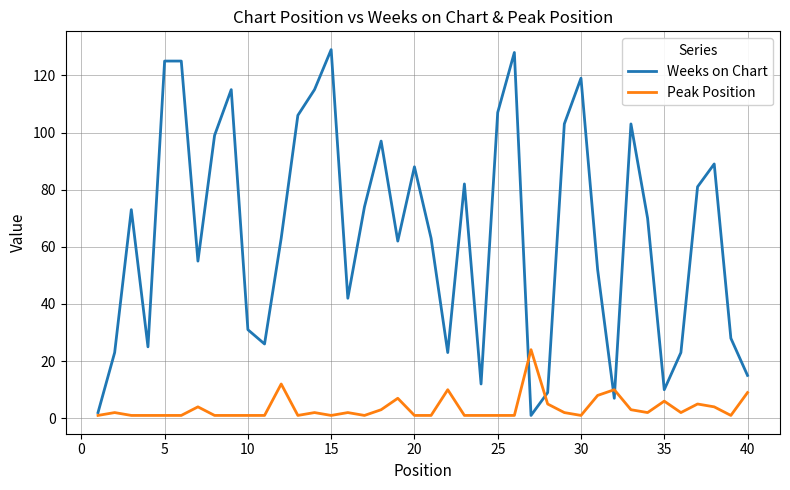

What is the maximum value for Weeks on Chart?

129